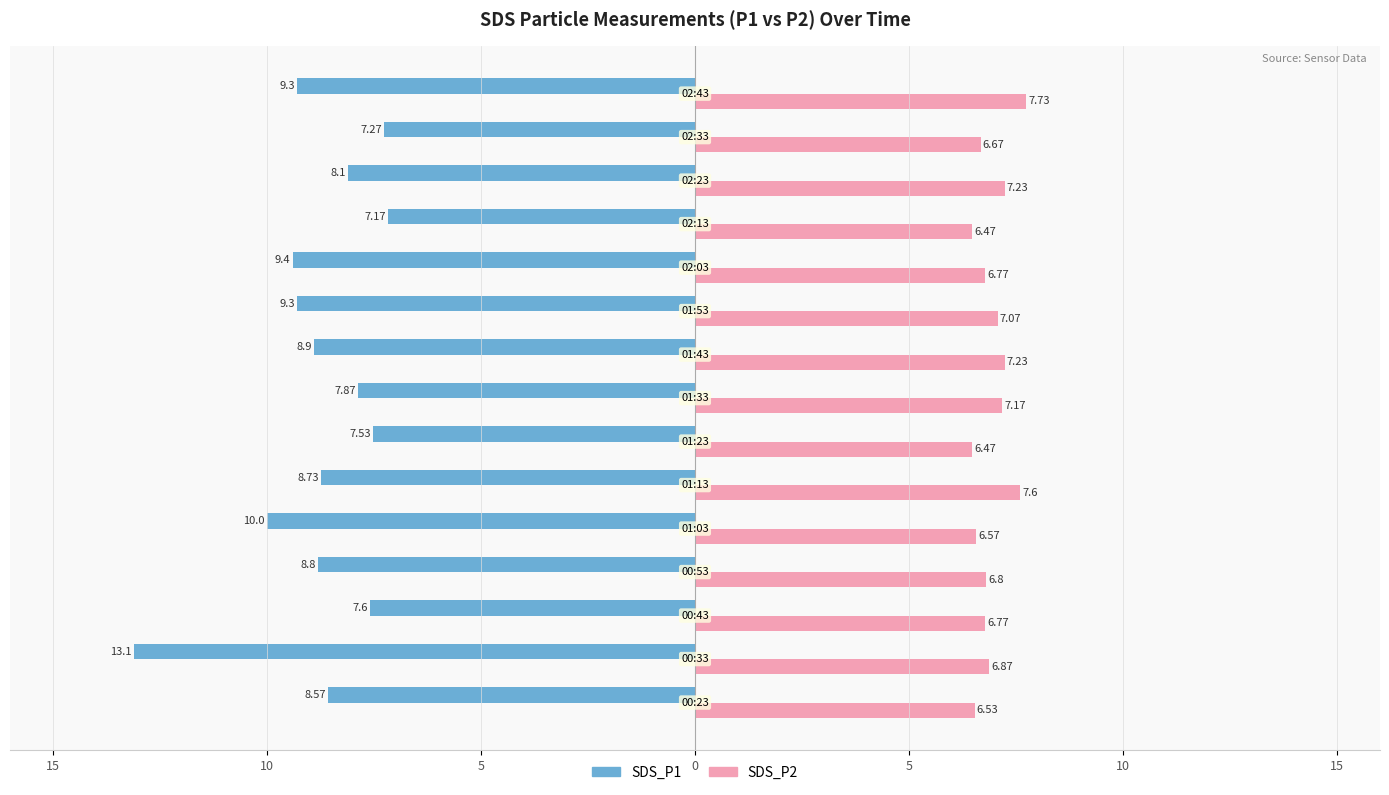

What are all the series names shown in the legend?

SDS_P1, SDS_P2